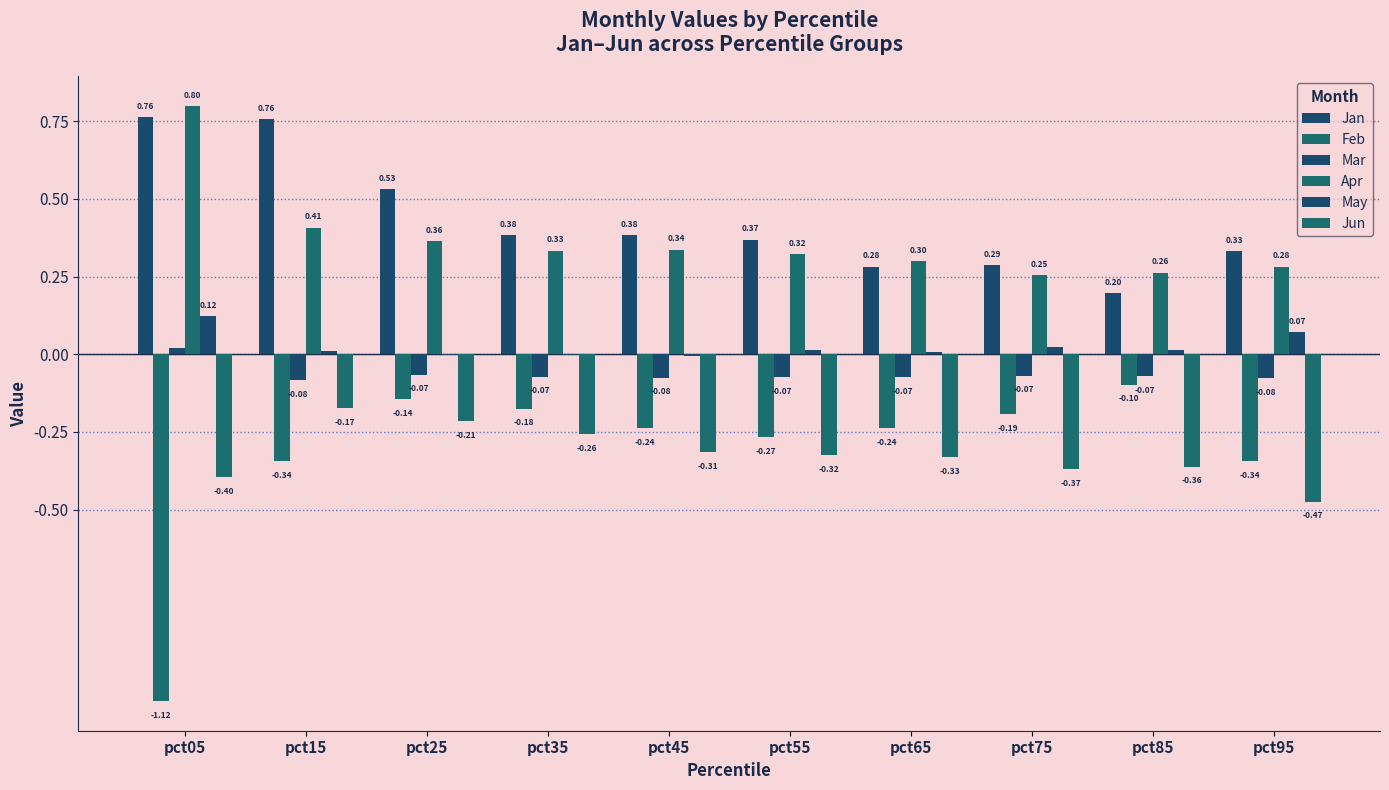

What is the difference between the second highest and minimum values in the Apr series?

0.2